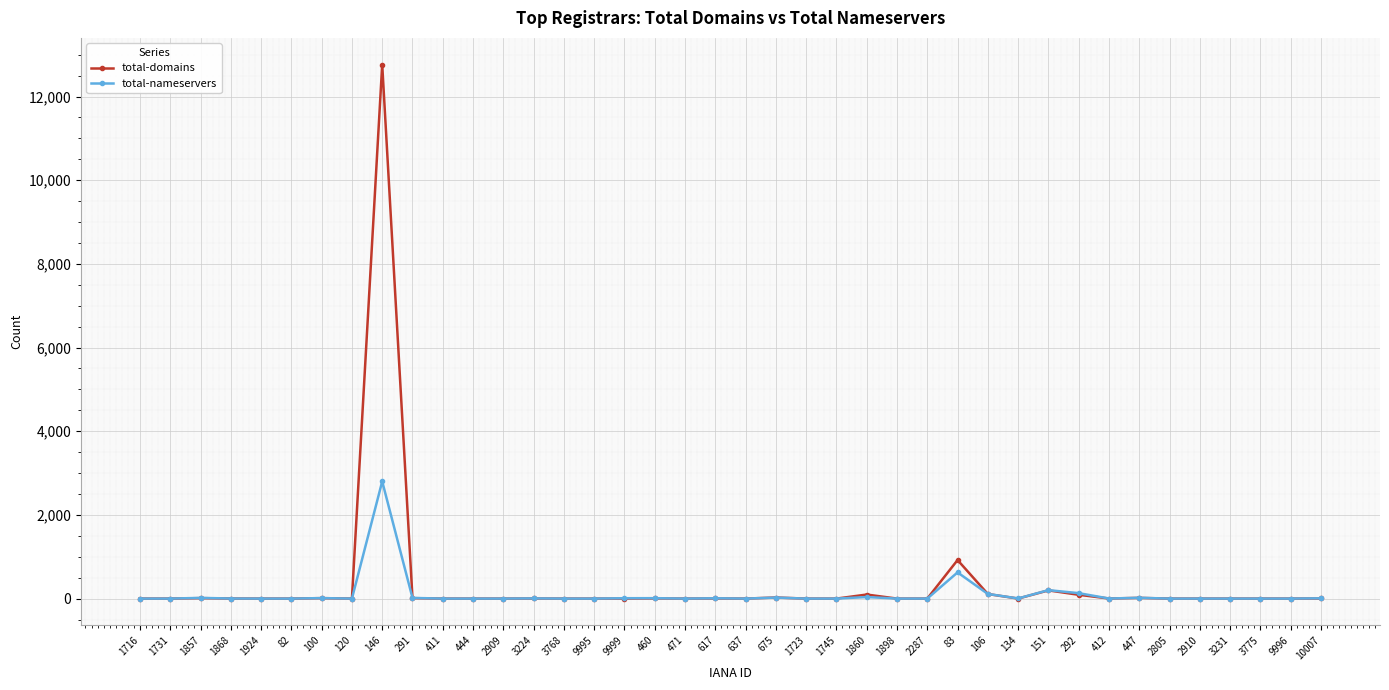

Which series has the largest range (max minus min)?

total-domains